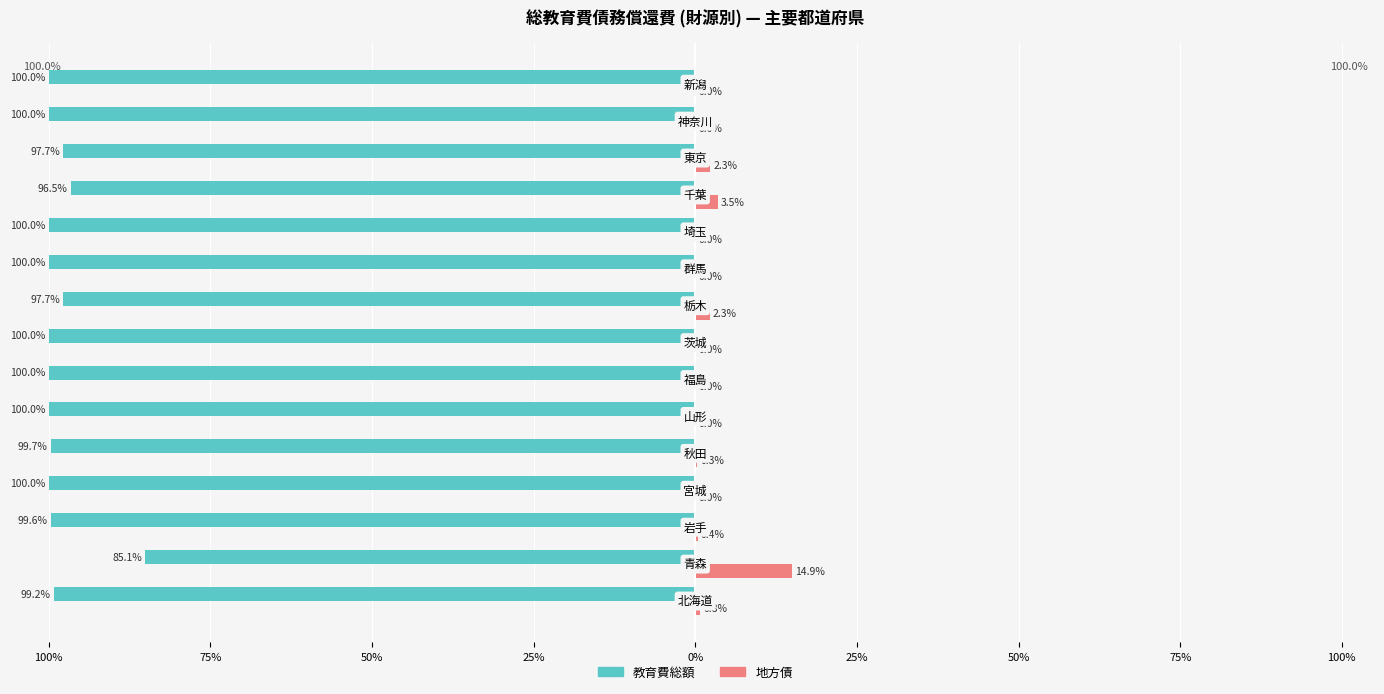

What are all the series names shown in the legend?

教育費総額, 地方債